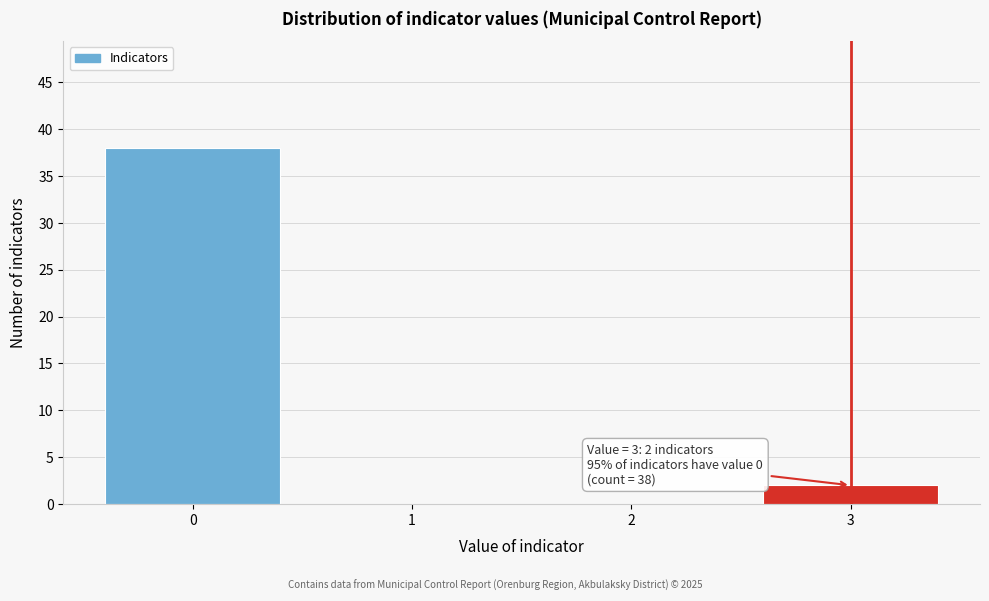

Reading left to right, what are all the values shown in this chart?

0=38	1=0	2=0	3=2